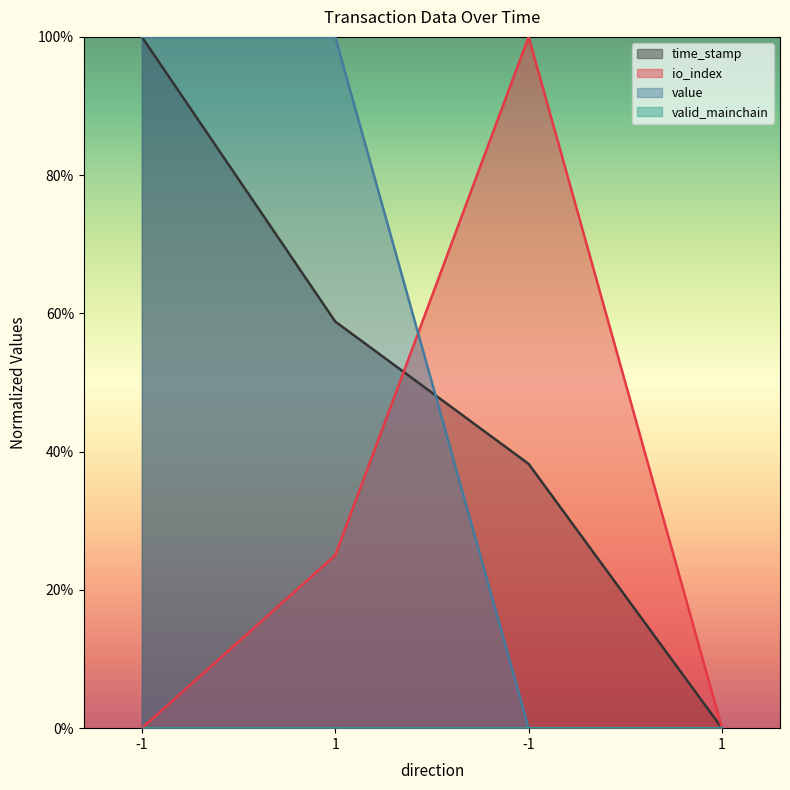

What is the average value of the value series?

0.5